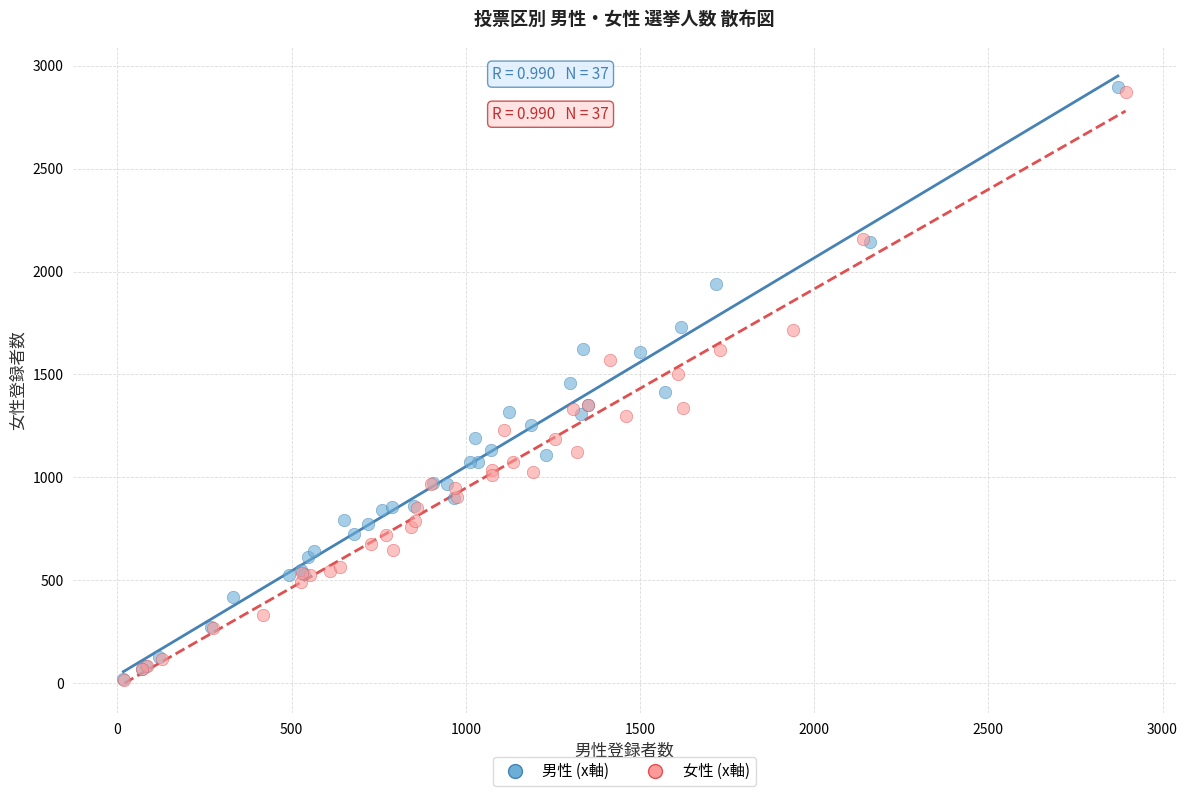

Which series has the largest Y range (max minus min)?

男性 (x軸)